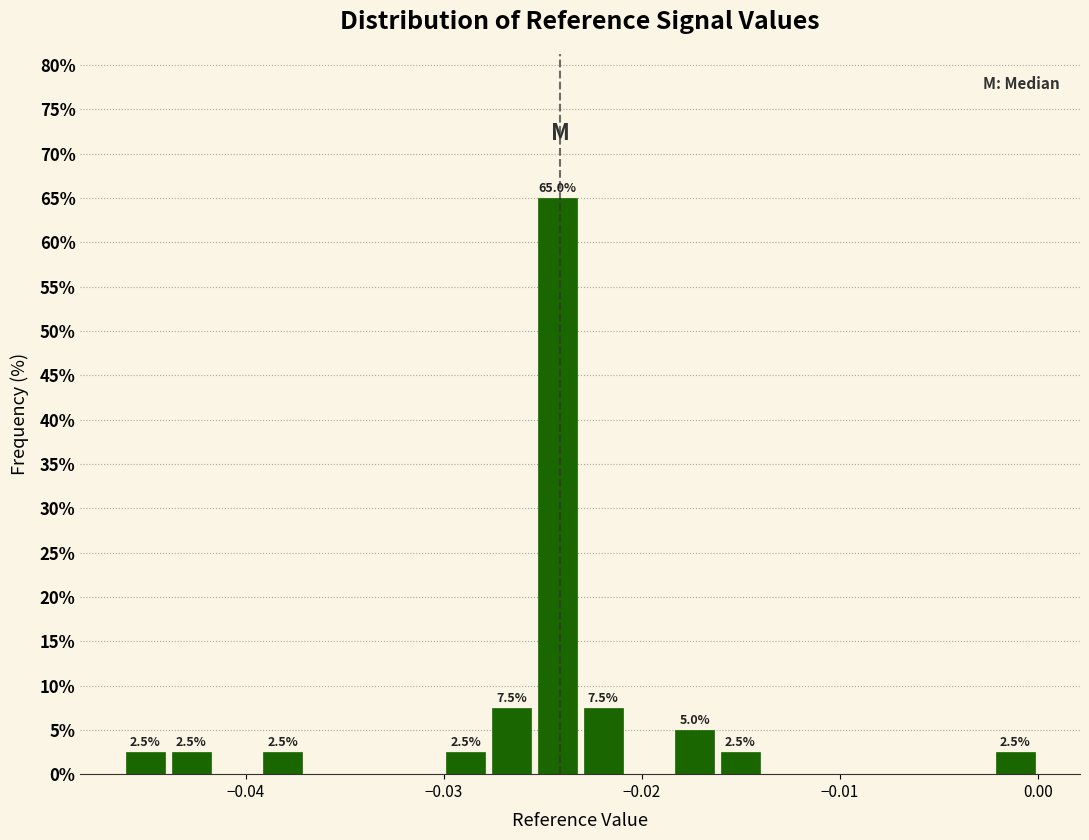

Read against the x-axis, roughly where is the centre of the tallest bar?

-0.024